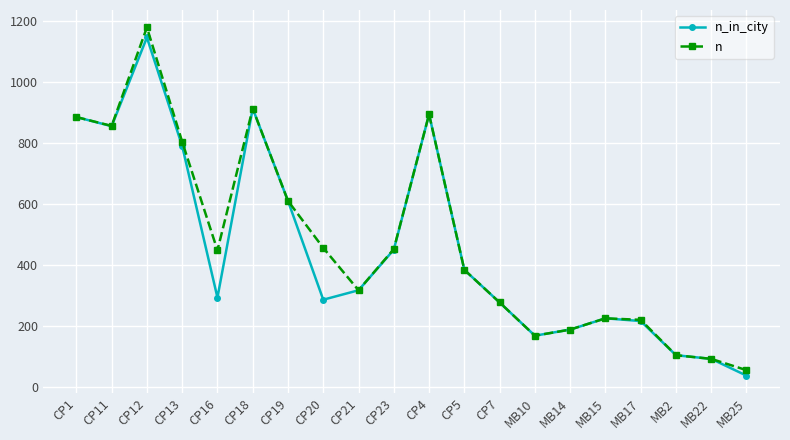

List the series in order of their overall mean, lowest first.

n_in_city, n